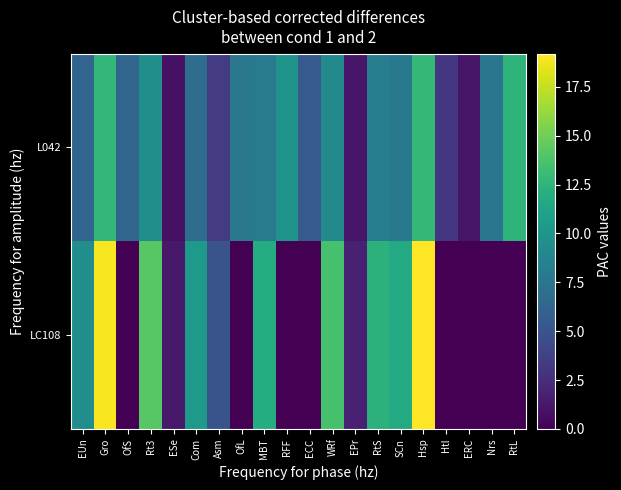

At how many categories does at least one series exceed 2?

17